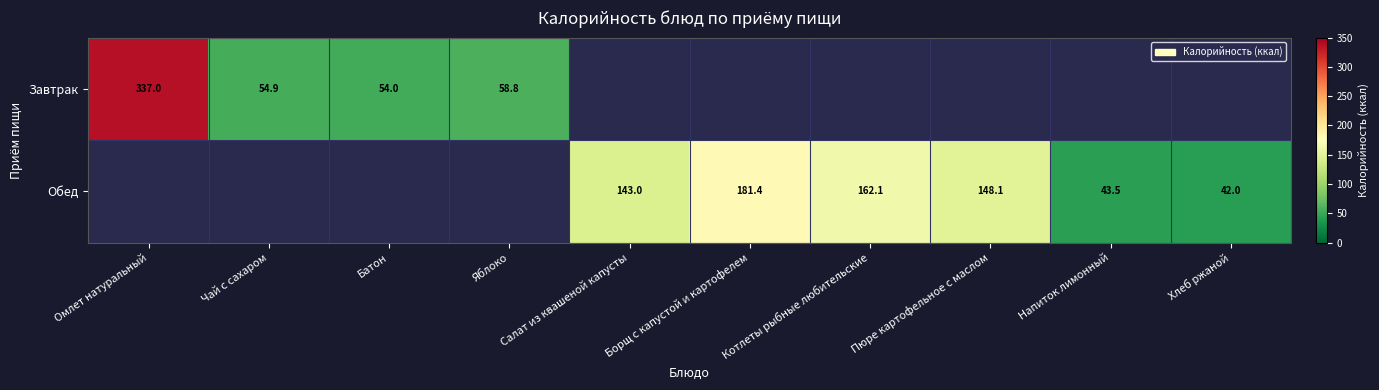

At how many categories does at least one series exceed 238?

1